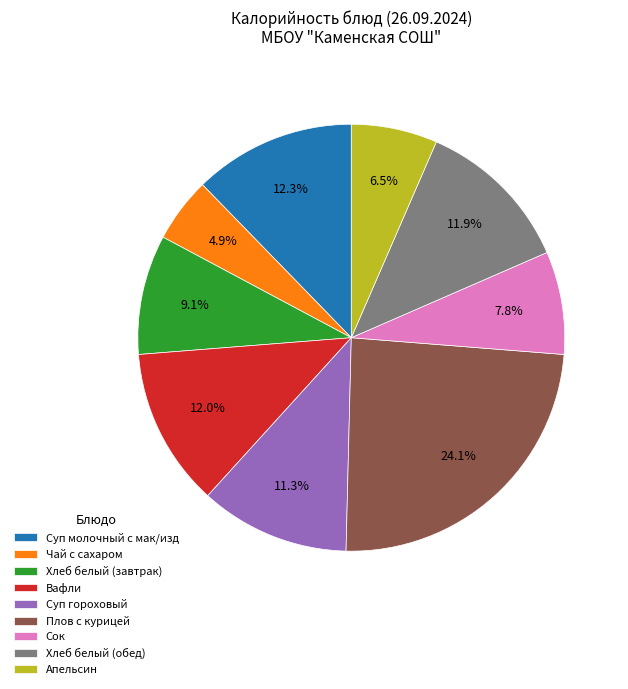

Does Вафли represent more than half of the total?

No